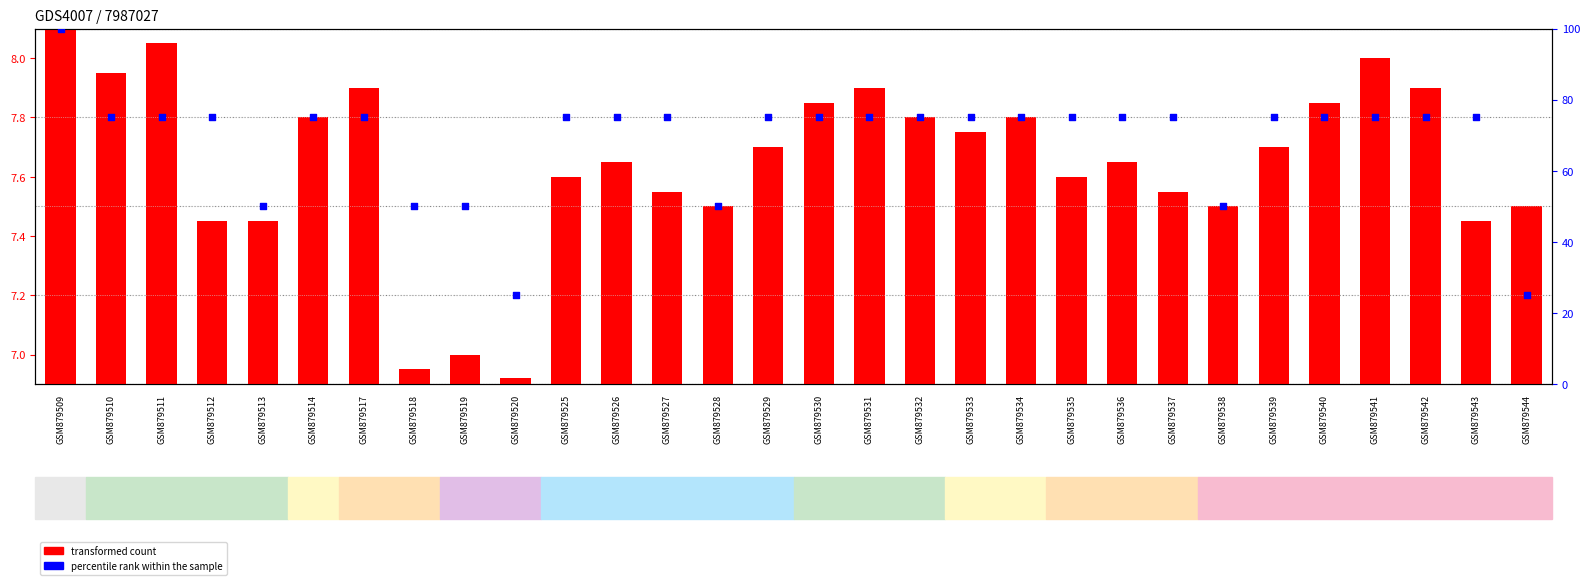

Is the value of transformed count at GSM879534 greater than the value of percentile rank within the sample at GSM879540?

No